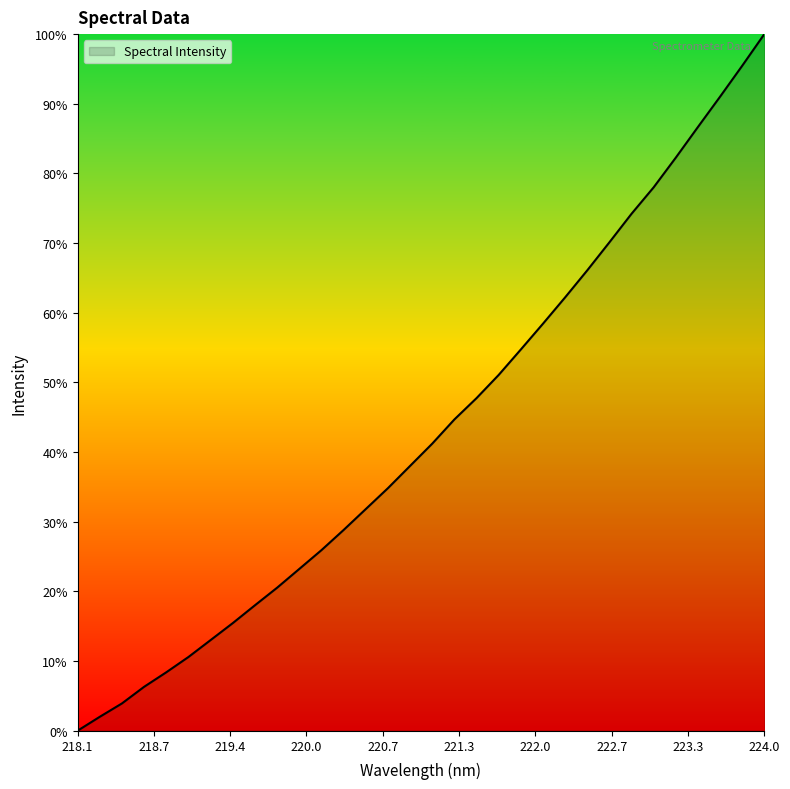

What is the difference between the maximum and minimum values?

100.0